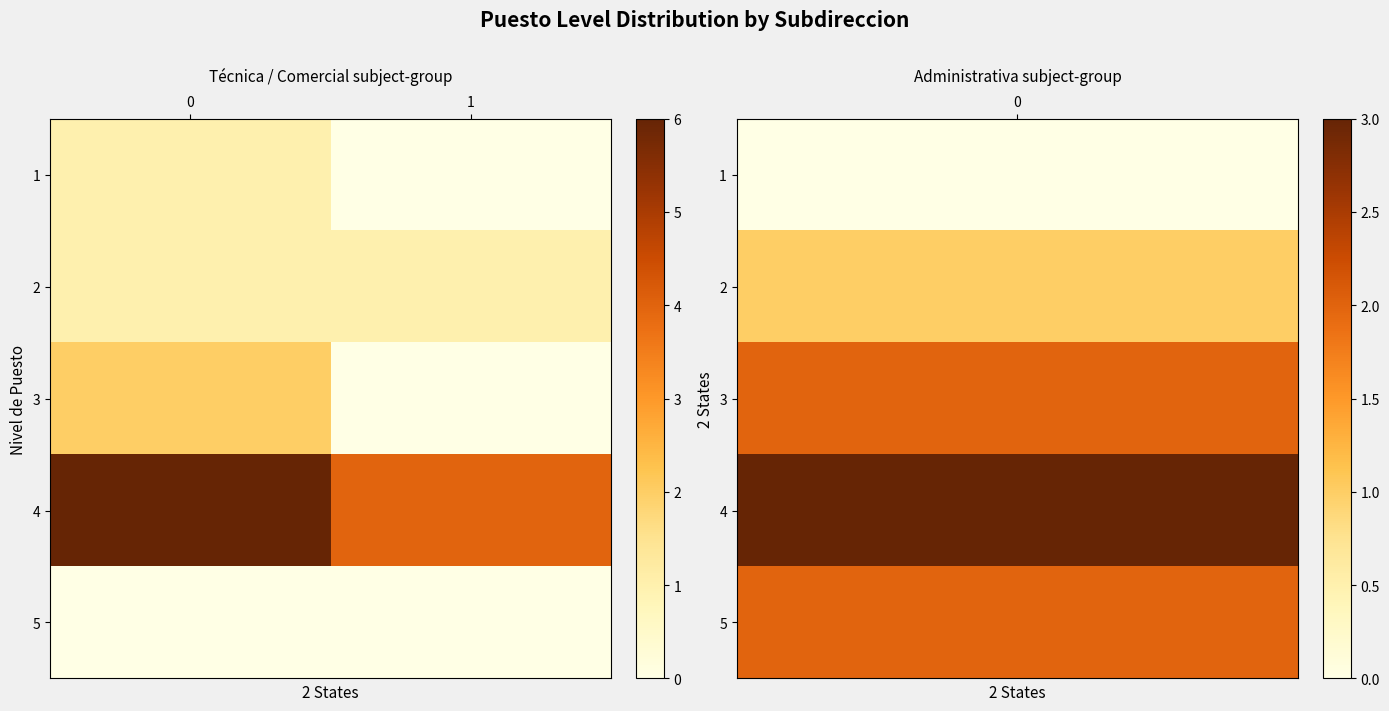

What is the total value across all series at 1?

5